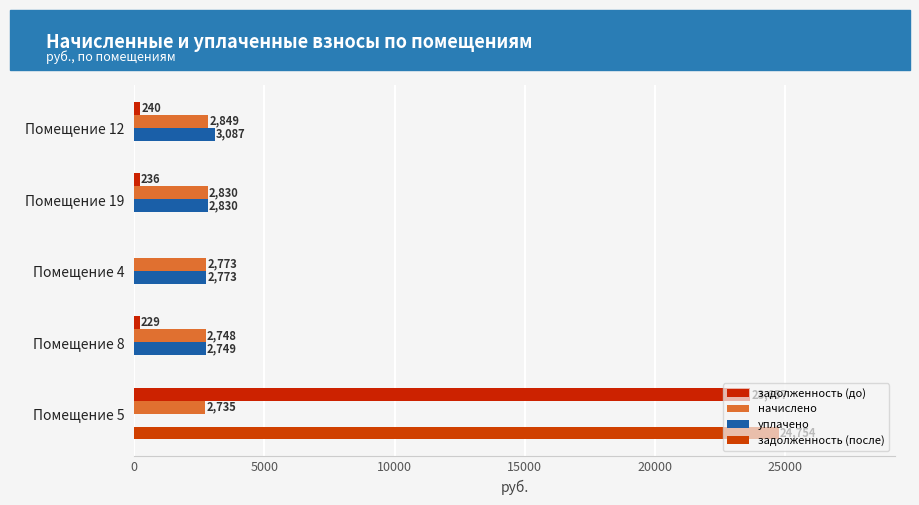

How many categories are shown in the chart?

5